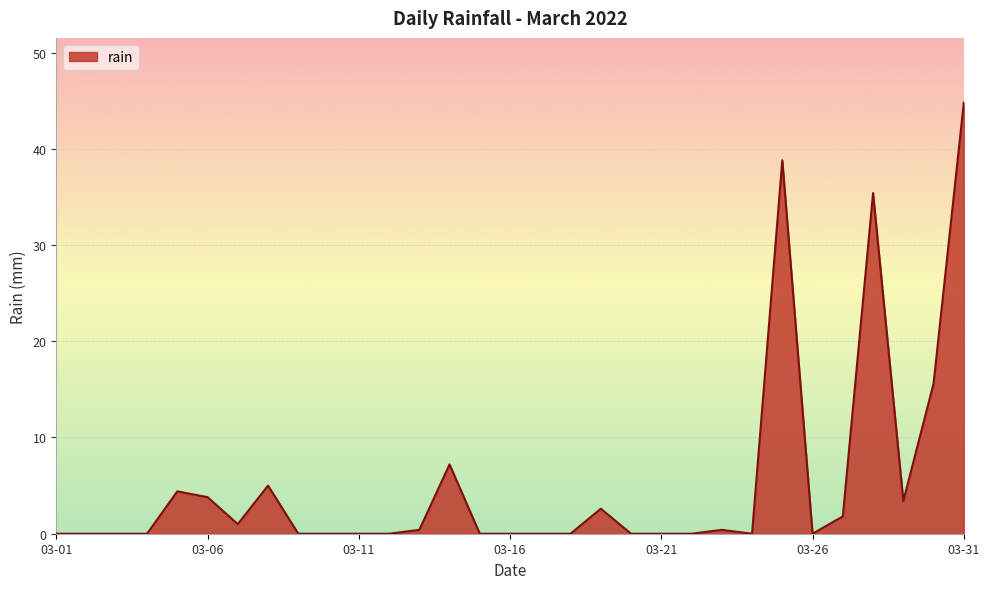

What is the maximum value shown in the chart?

44.8